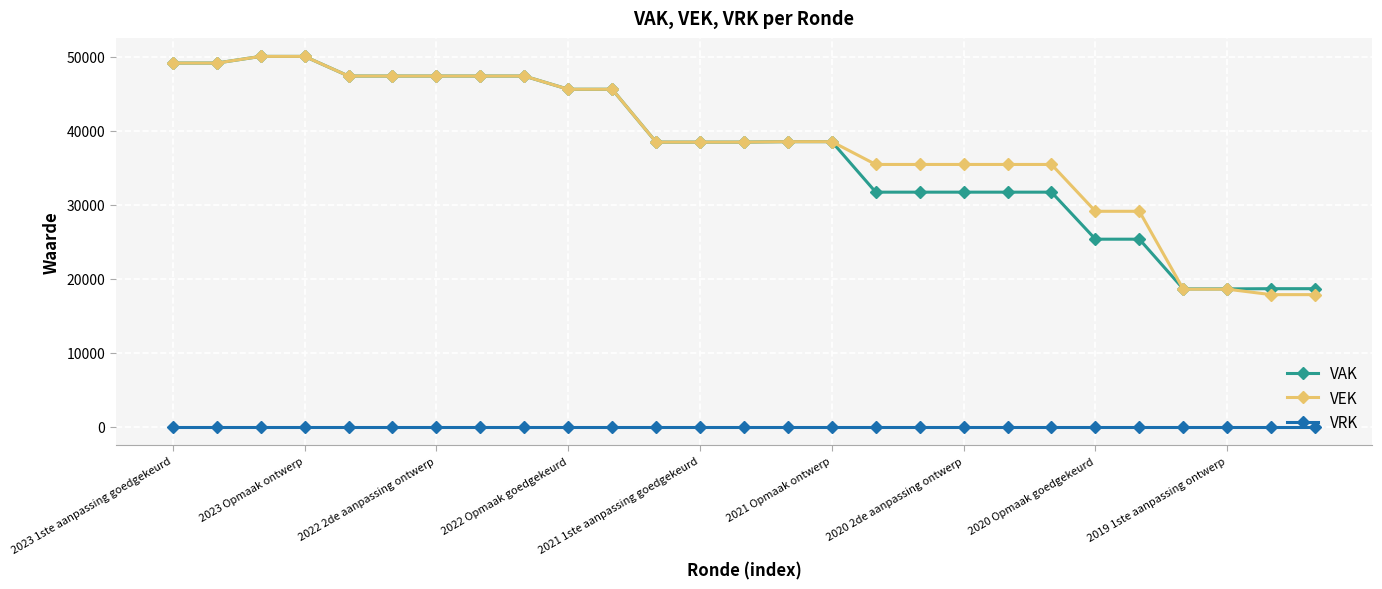

What is the maximum value shown in the chart?

50079